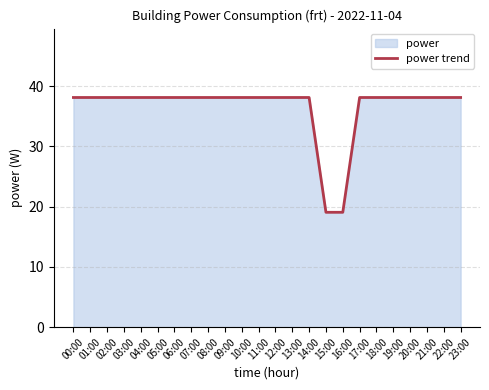

Reading right to left, transcribe all the data shown in this chart.

23:00=38.1	22:00=38.1	21:00=38.1	20:00=38.1	19:00=38.1	18:00=38.1	17:00=38.1	16:00=19.1	15:00=19.1	14:00=38.1	13:00=38.1	12:00=38.1	11:00=38.1	10:00=38.1	09:00=38.1	08:00=38.1	07:00=38.1	06:00=38.1	05:00=38.1	04:00=38.1	03:00=38.1	02:00=38.1	01:00=38.1	00:00=38.1